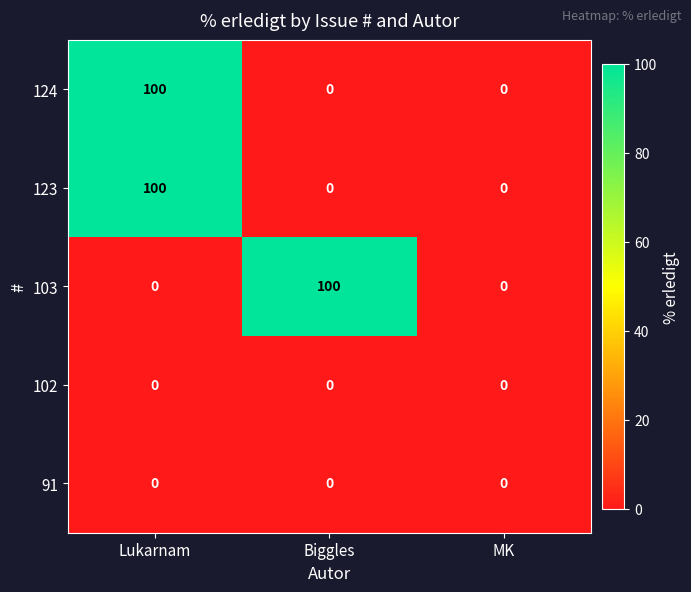

What is the highest value of the 103 series?

100